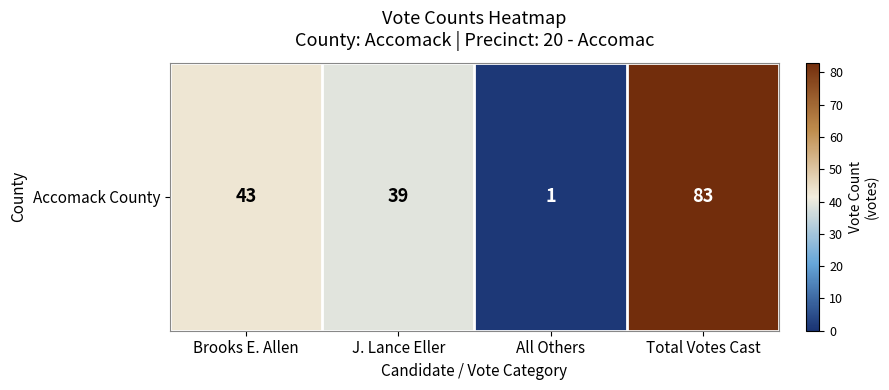

Rank the categories by value from lowest to highest.

All Others, J. Lance Eller, Brooks E. Allen, Total Votes Cast